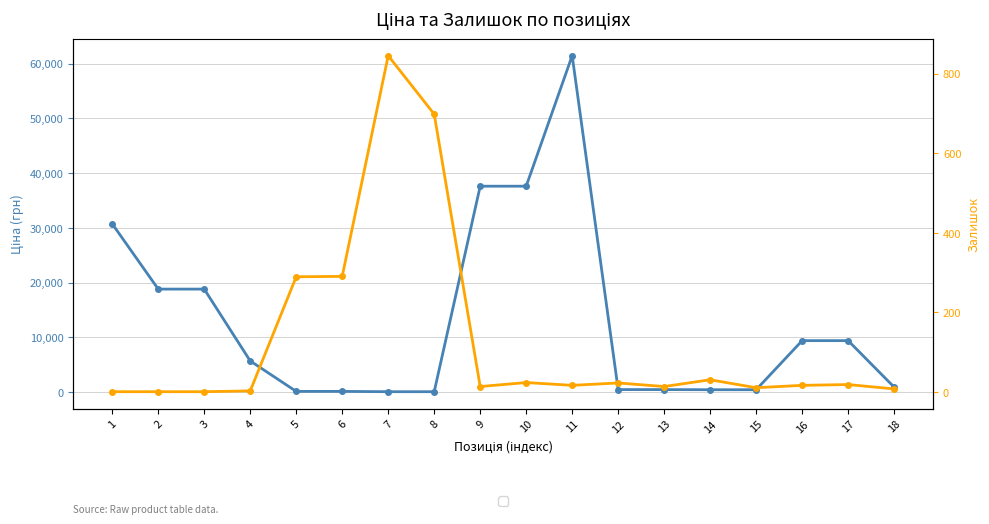

What is the approximate value of Залишок at 13?

13.0